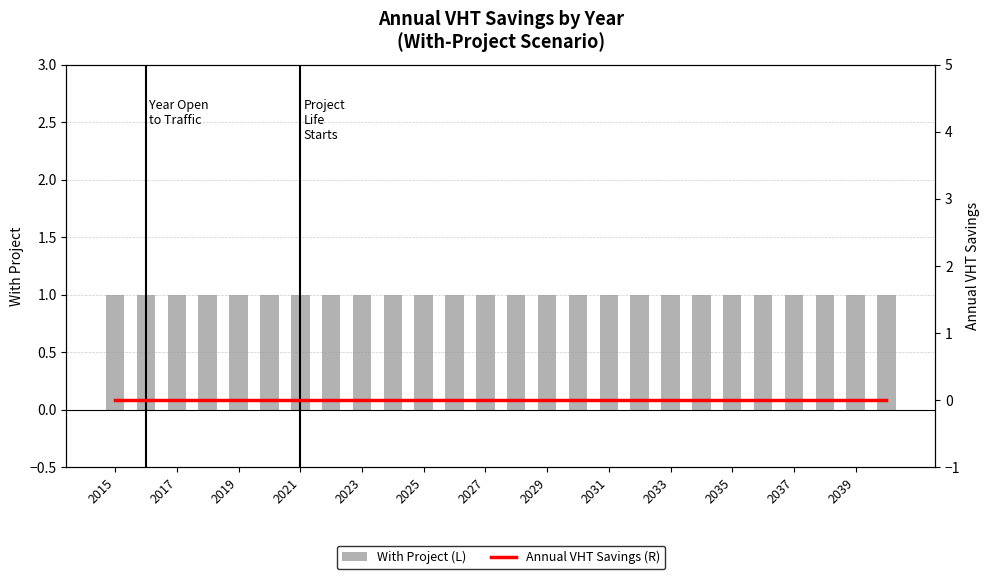

Reading left to right, list all the values displayed in this chart.

With Project (L): 1	1	1	1	1	1	1	1	1	1	1	1	1	1	1	1	1	1	1	1	1	1	1	1	1	1
Annual VHT Savings (R): 0	0	0	0	0	0	0	0	0	0	0	0	0	0	0	0	0	0	0	0	0	0	0	0	0	0